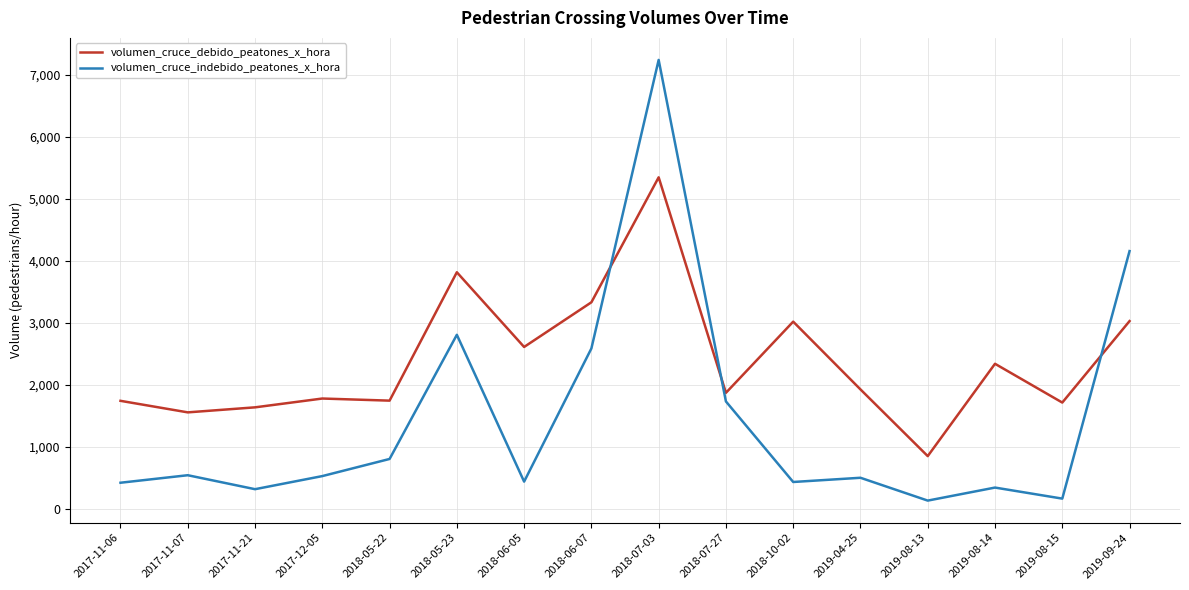

Which series has the widest spread of values?

volumen_cruce_indebido_peatones_x_hora